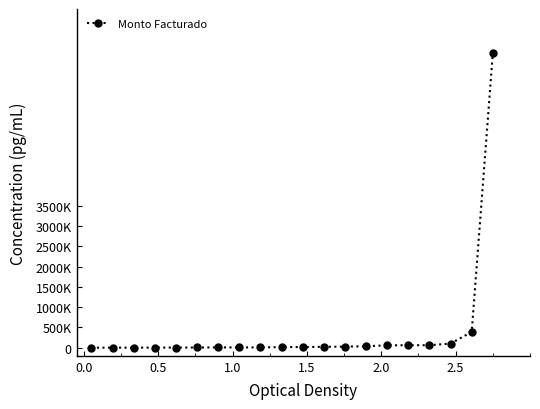

True or false: the data has more than 0 interior local peaks.

False